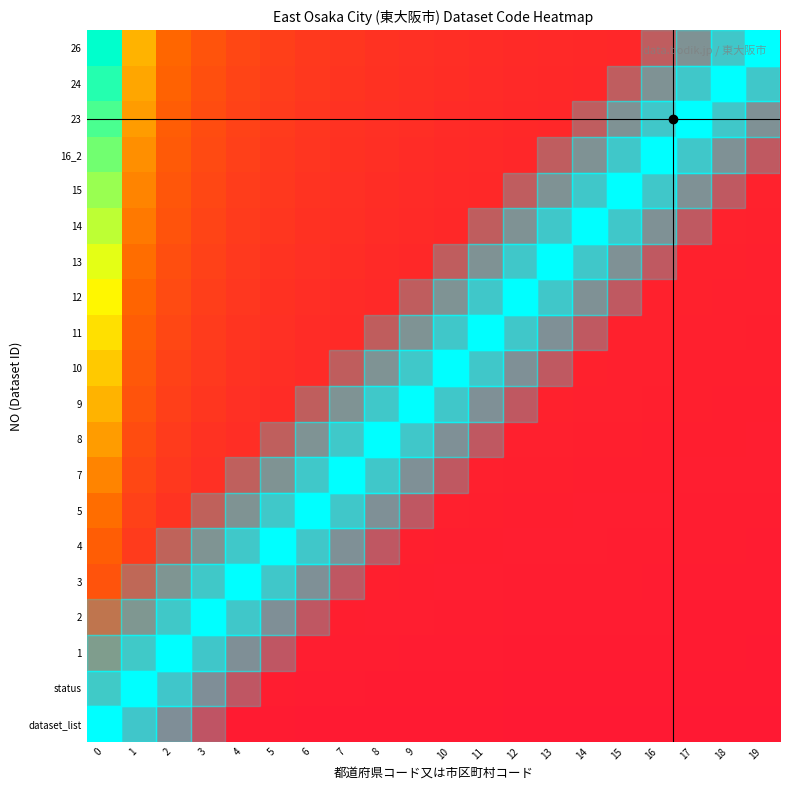

Reading left to right, what are all the values shown in this chart?

dataset_list: 0=0.1	1=0.0	2=0.0	3=0.0	4=0.0	5=0.0	6=0.0	7=0.0	8=0.0	9=0.0	10=0.0	11=0.0	12=0.0	13=0.0	14=0.0	15=0.0	16=0.0	17=0.0	18=0.0	19=0.0
status: 0=0.1	1=0.1	2=0.0	3=0.0	4=0.0	5=0.0	6=0.0	7=0.0	8=0.0	9=0.0	10=0.0	11=0.0	12=0.0	13=0.0	14=0.0	15=0.0	16=0.0	17=0.0	18=0.0	19=0.0
1: 0=0.1	1=0.1	2=0.1	3=0.0	4=0.0	5=0.0	6=0.0	7=0.0	8=0.0	9=0.0	10=0.0	11=0.0	12=0.0	13=0.0	14=0.0	15=0.0	16=0.0	17=0.0	18=0.0	19=0.0
2: 0=0.2	1=0.1	2=0.1	3=0.1	4=0.0	5=0.0	6=0.0	7=0.0	8=0.0	9=0.0	10=0.0	11=0.0	12=0.0	13=0.0	14=0.0	15=0.0	16=0.0	17=0.0	18=0.0	19=0.0
3: 0=0.2	1=0.1	2=0.1	3=0.1	4=0.1	5=0.0	6=0.0	7=0.0	8=0.0	9=0.0	10=0.0	11=0.0	12=0.0	13=0.0	14=0.0	15=0.0	16=0.0	17=0.0	18=0.0	19=0.0
4: 0=0.3	1=0.1	2=0.1	3=0.1	4=0.1	5=0.1	6=0.0	7=0.0	8=0.0	9=0.0	10=0.0	11=0.0	12=0.0	13=0.0	14=0.0	15=0.0	16=0.0	17=0.0	18=0.0	19=0.0
5: 0=0.3	1=0.2	2=0.1	3=0.1	4=0.1	5=0.1	6=0.1	7=0.0	8=0.0	9=0.0	10=0.0	11=0.0	12=0.0	13=0.0	14=0.0	15=0.0	16=0.0	17=0.0	18=0.0	19=0.0
7: 0=0.4	1=0.2	2=0.1	3=0.1	4=0.1	5=0.1	6=0.1	7=0.1	8=0.0	9=0.0	10=0.0	11=0.0	12=0.0	13=0.0	14=0.0	15=0.0	16=0.0	17=0.0	18=0.0	19=0.0
8: 0=0.5	1=0.2	2=0.1	3=0.1	4=0.1	5=0.1	6=0.1	7=0.1	8=0.1	9=0.0	10=0.0	11=0.0	12=0.0	13=0.0	14=0.0	15=0.0	16=0.0	17=0.0	18=0.0	19=0.0
9: 0=0.5	1=0.2	2=0.2	3=0.1	4=0.1	5=0.1	6=0.1	7=0.1	8=0.1	9=0.1	10=0.0	11=0.0	12=0.0	13=0.0	14=0.0	15=0.0	16=0.0	17=0.0	18=0.0	19=0.0
10: 0=0.6	1=0.3	2=0.2	3=0.1	4=0.1	5=0.1	6=0.1	7=0.1	8=0.1	9=0.1	10=0.1	11=0.0	12=0.0	13=0.0	14=0.0	15=0.0	16=0.0	17=0.0	18=0.0	19=0.0
11: 0=0.6	1=0.3	2=0.2	3=0.1	4=0.1	5=0.1	6=0.1	7=0.1	8=0.1	9=0.1	10=0.1	11=0.1	12=0.0	13=0.0	14=0.0	15=0.0	16=0.0	17=0.0	18=0.0	19=0.0
12: 0=0.7	1=0.3	2=0.2	3=0.2	4=0.1	5=0.1	6=0.1	7=0.1	8=0.1	9=0.1	10=0.1	11=0.1	12=0.1	13=0.0	14=0.0	15=0.0	16=0.0	17=0.0	18=0.0	19=0.0
13: 0=0.7	1=0.3	2=0.2	3=0.2	4=0.1	5=0.1	6=0.1	7=0.1	8=0.1	9=0.1	10=0.1	11=0.1	12=0.1	13=0.1	14=0.0	15=0.0	16=0.0	17=0.0	18=0.0	19=0.0
14: 0=0.8	1=0.4	2=0.2	3=0.2	4=0.1	5=0.1	6=0.1	7=0.1	8=0.1	9=0.1	10=0.1	11=0.1	12=0.1	13=0.1	14=0.1	15=0.0	16=0.0	17=0.0	18=0.0	19=0.0
15: 0=0.8	1=0.4	2=0.3	3=0.2	4=0.2	5=0.1	6=0.1	7=0.1	8=0.1	9=0.1	10=0.1	11=0.1	12=0.1	13=0.1	14=0.1	15=0.1	16=0.0	17=0.0	18=0.0	19=0.0
16_2: 0=0.8	1=0.4	2=0.3	3=0.2	4=0.2	5=0.1	6=0.1	7=0.1	8=0.1	9=0.1	10=0.1	11=0.1	12=0.1	13=0.1	14=0.1	15=0.1	16=0.1	17=0.0	18=0.0	19=0.0
23: 0=0.9	1=0.5	2=0.3	3=0.2	4=0.2	5=0.1	6=0.1	7=0.1	8=0.1	9=0.1	10=0.1	11=0.1	12=0.1	13=0.1	14=0.1	15=0.1	16=0.1	17=0.1	18=0.0	19=0.0
24: 0=0.9	1=0.5	2=0.3	3=0.2	4=0.2	5=0.2	6=0.1	7=0.1	8=0.1	9=0.1	10=0.1	11=0.1	12=0.1	13=0.1	14=0.1	15=0.1	16=0.1	17=0.1	18=0.1	19=0.0
26: 0=1.0	1=0.5	2=0.3	3=0.2	4=0.2	5=0.2	6=0.1	7=0.1	8=0.1	9=0.1	10=0.1	11=0.1	12=0.1	13=0.1	14=0.1	15=0.1	16=0.1	17=0.1	18=0.1	19=0.1